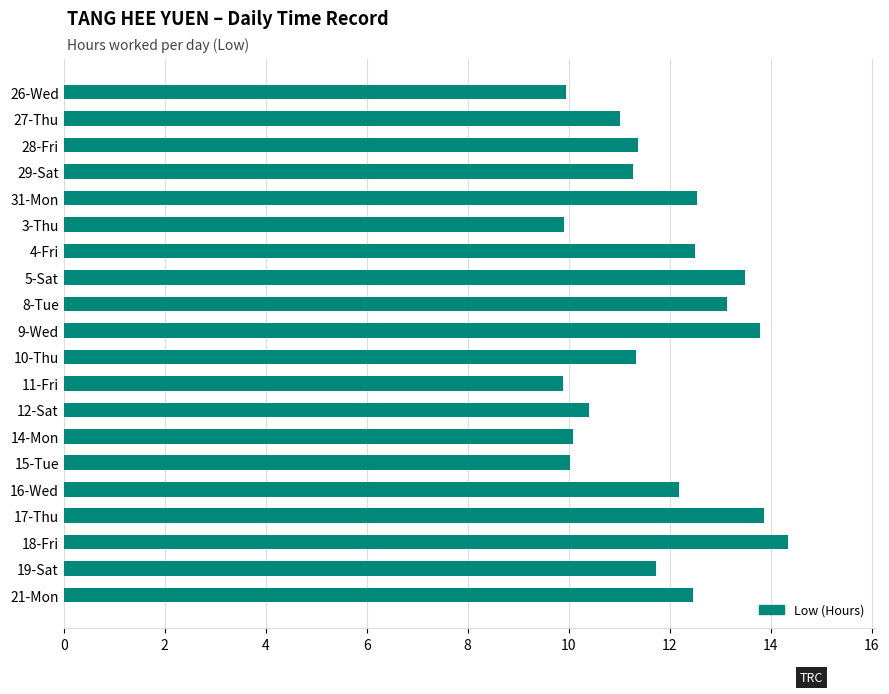

What is the sum of all values?

235.3